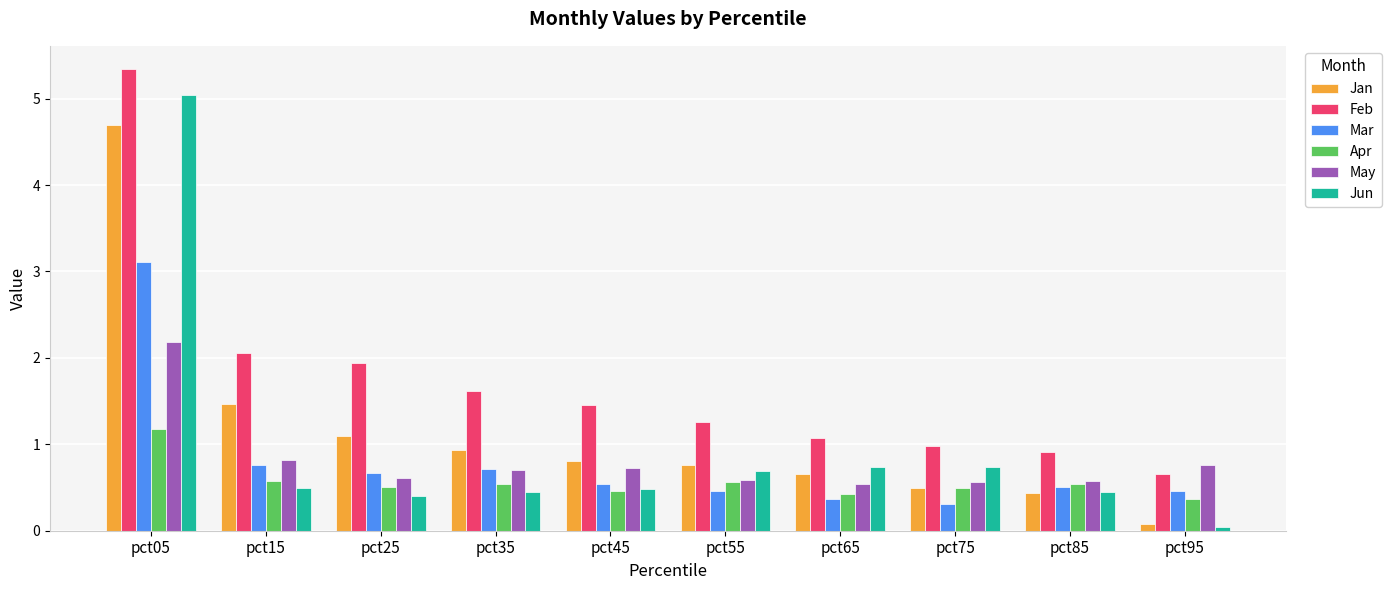

At which category is the sum across all series the highest?

pct05